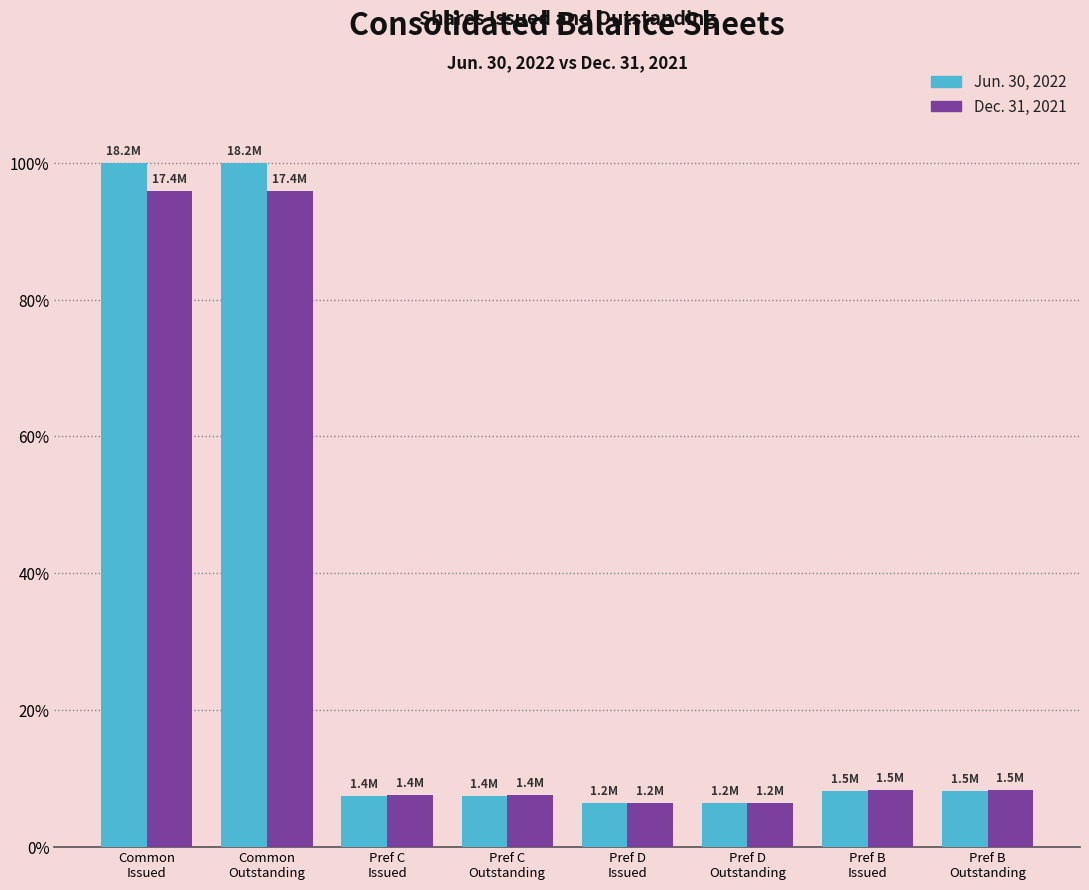

What are all the series names shown in the legend?

Jun. 30, 2022, Dec. 31, 2021